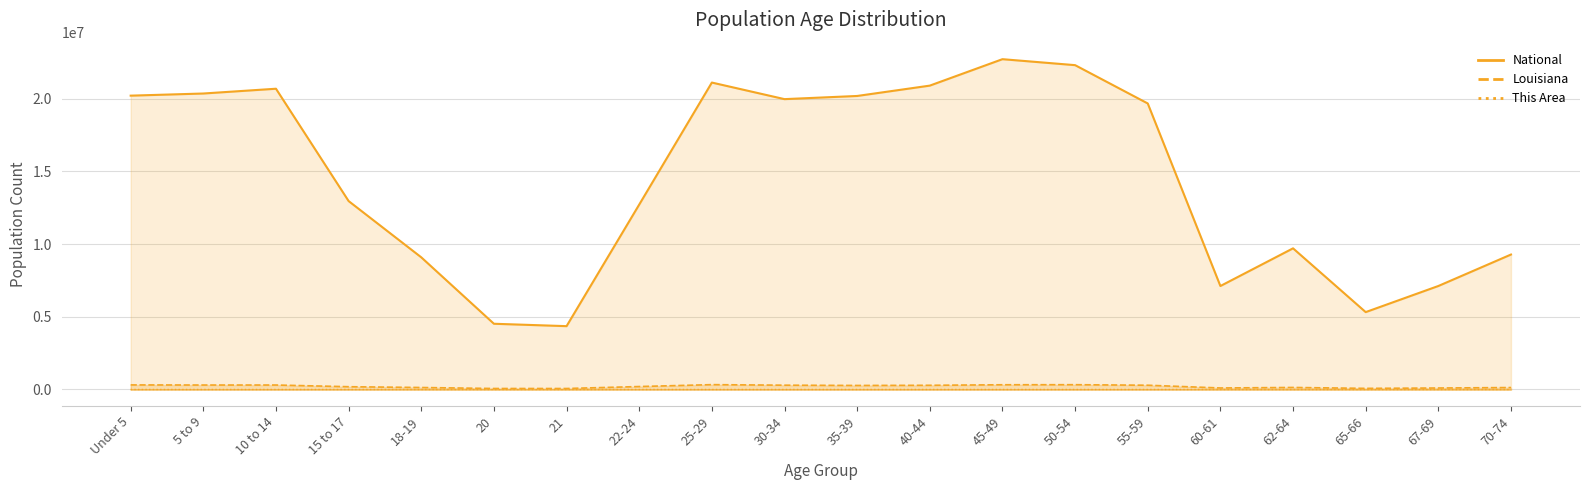

What is the smallest value displayed?

8